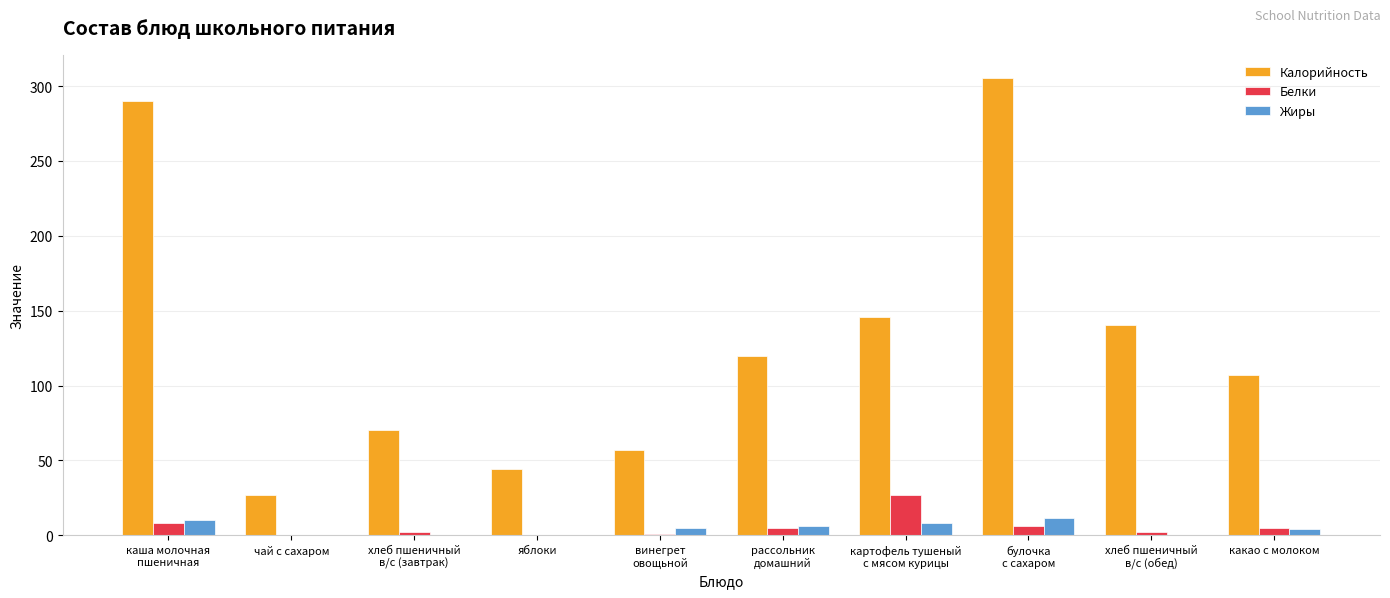

What are all the series names shown in the legend?

Калорийность, Белки, Жиры